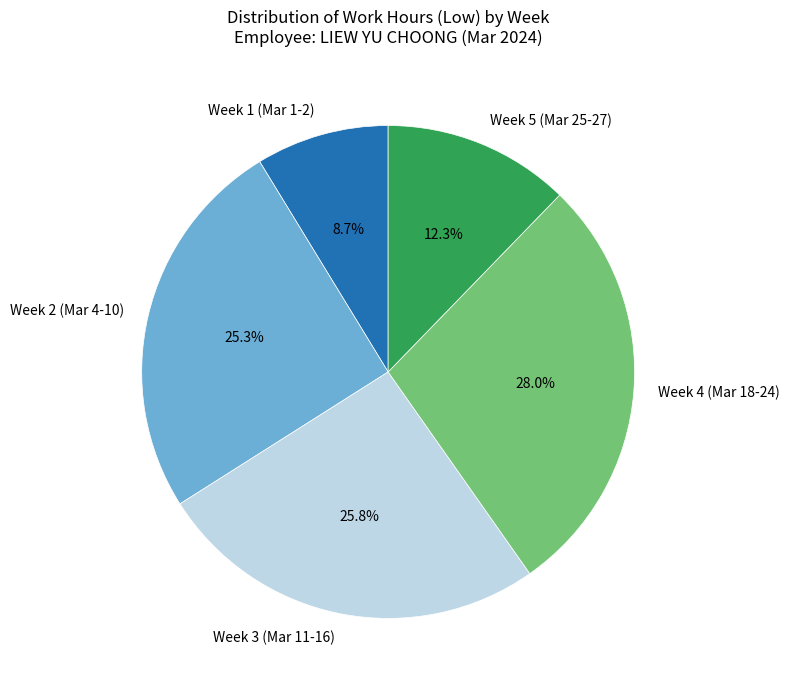

Which category has the biggest portion of the pie?

Week 4 (Mar 18-24)